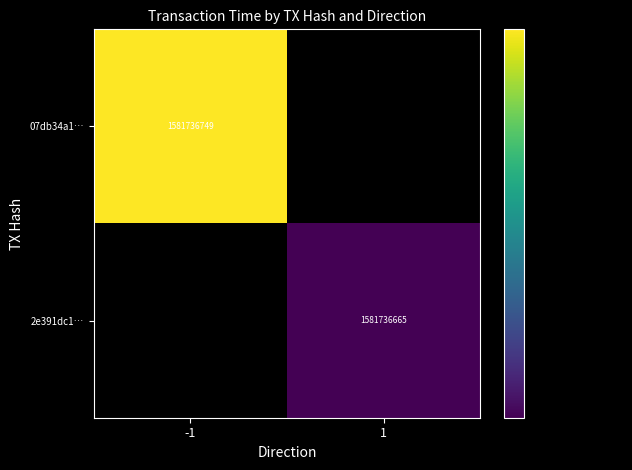

Is it true that 2e391dc1… equals 1581736665 at 1?

True